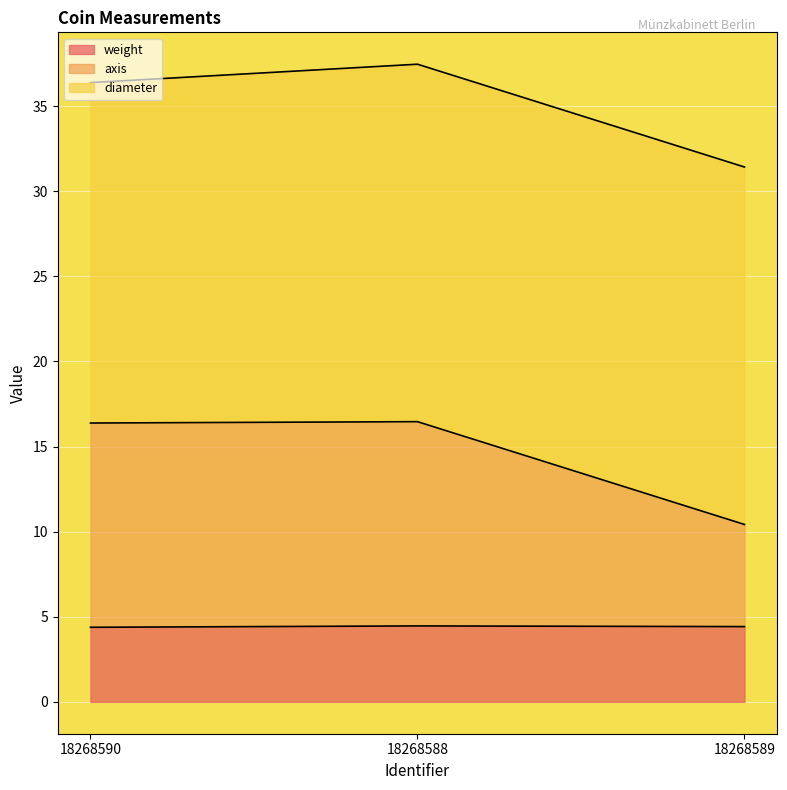

The weight series shows 4.4 at 18268589. True or false?

True